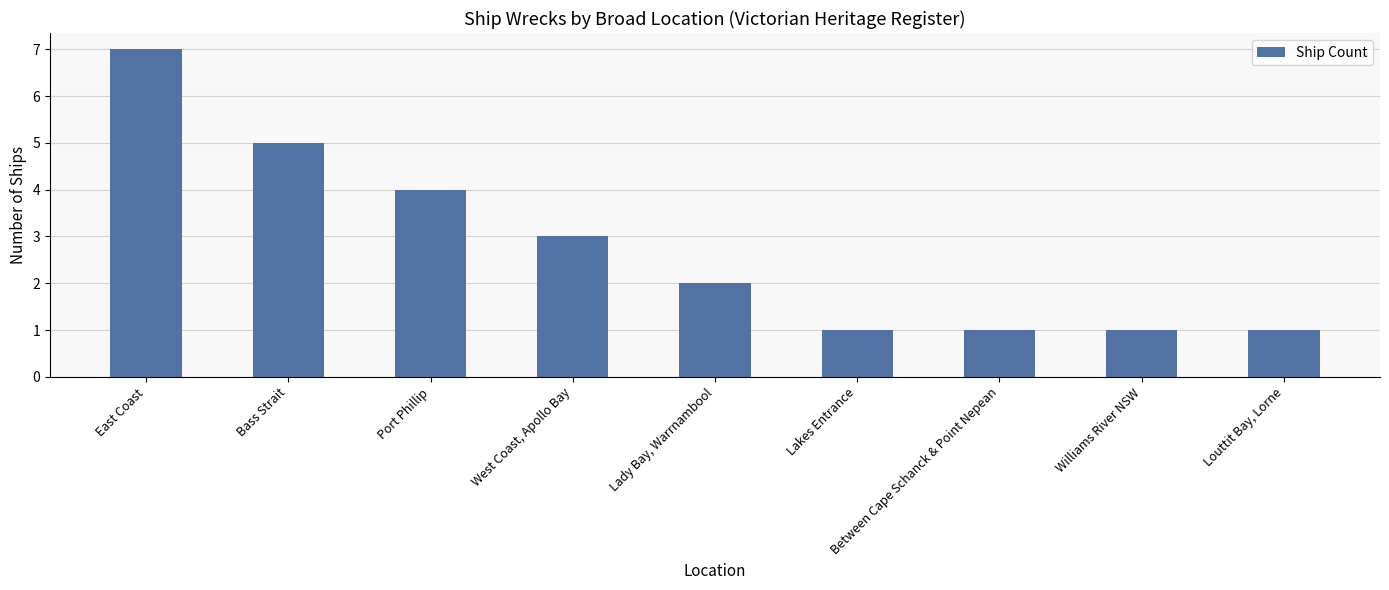

What is the label of the 1st bar from the right?

Louttit Bay, Lorne